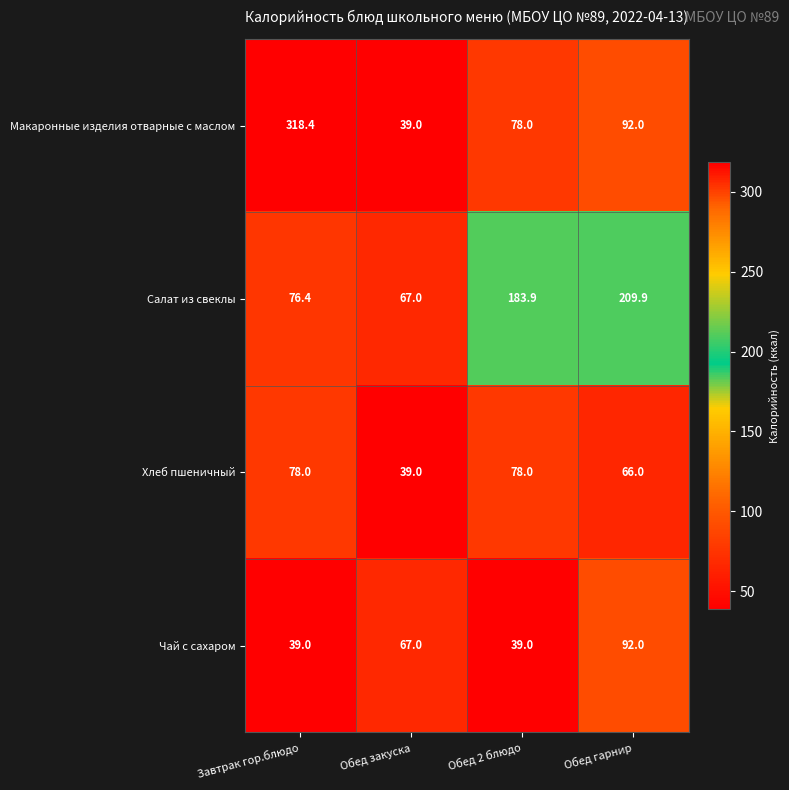

How many Хлеб пшеничный values are between 66 and 78?

3